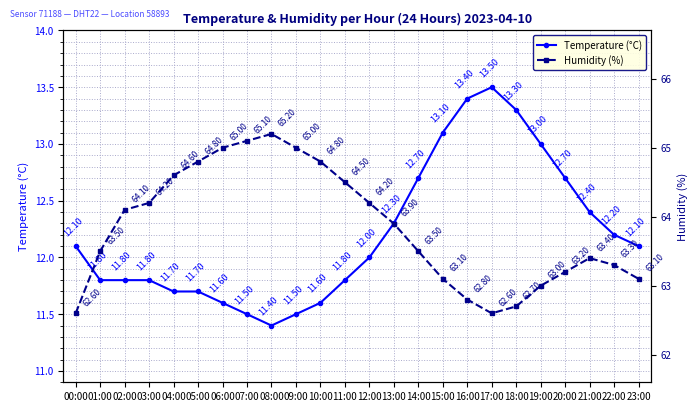

Is the value of Temperature (°C) at 20:00 greater than the value of Humidity (%) at 04:00?

No